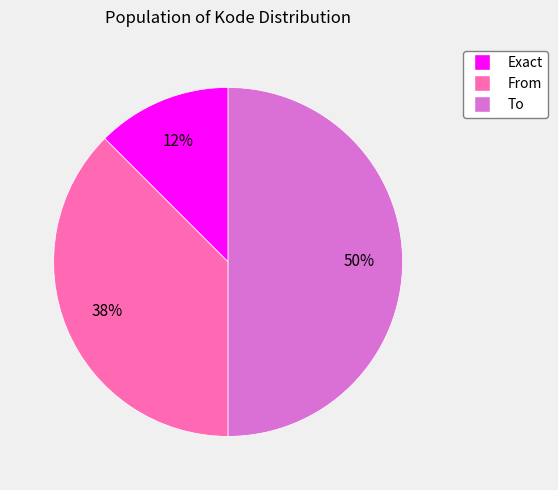

To the nearest percent, what portion does To represent?

50%